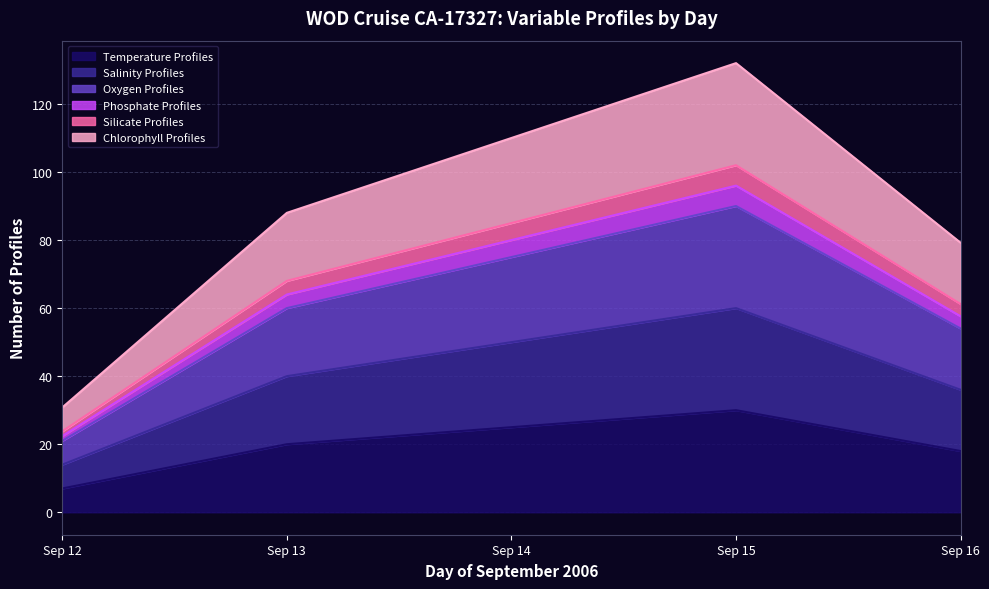

True or false: Temperature Profiles and Chlorophyll Profiles intersect in this chart.

False